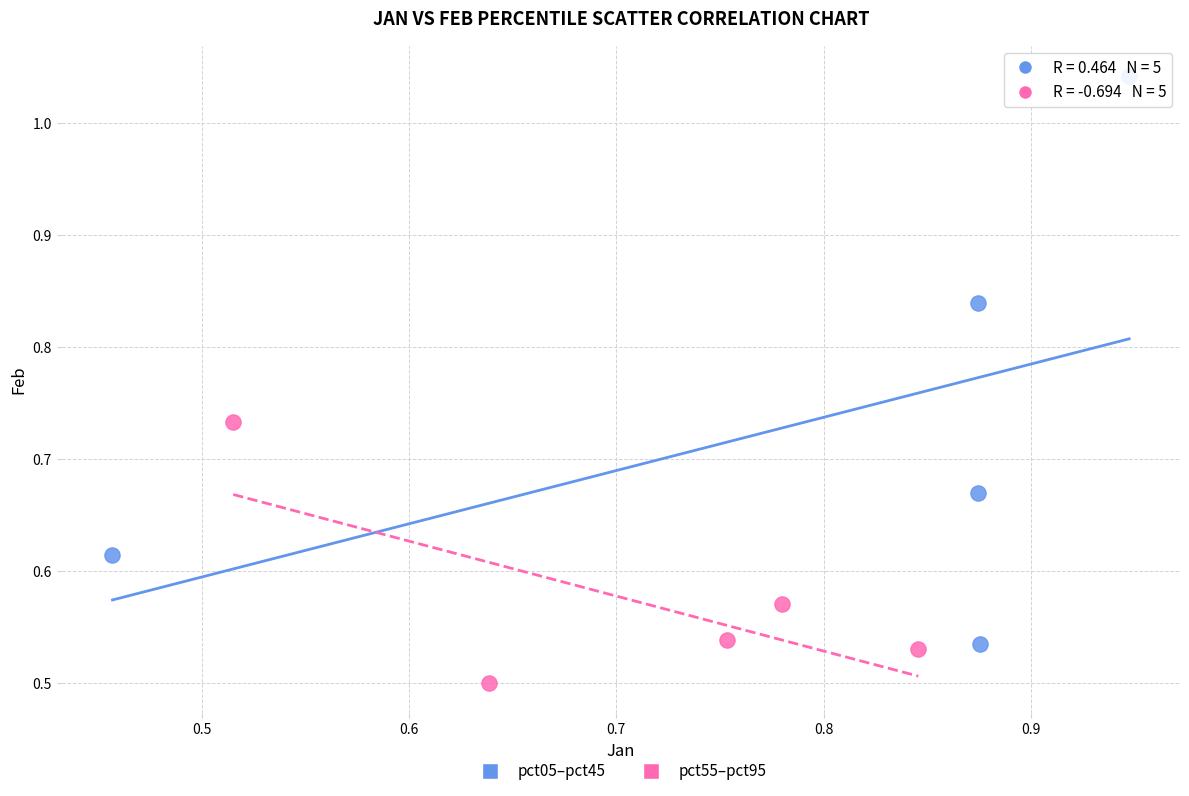

Which series has the widest spread of Y values?

pct05–pct45